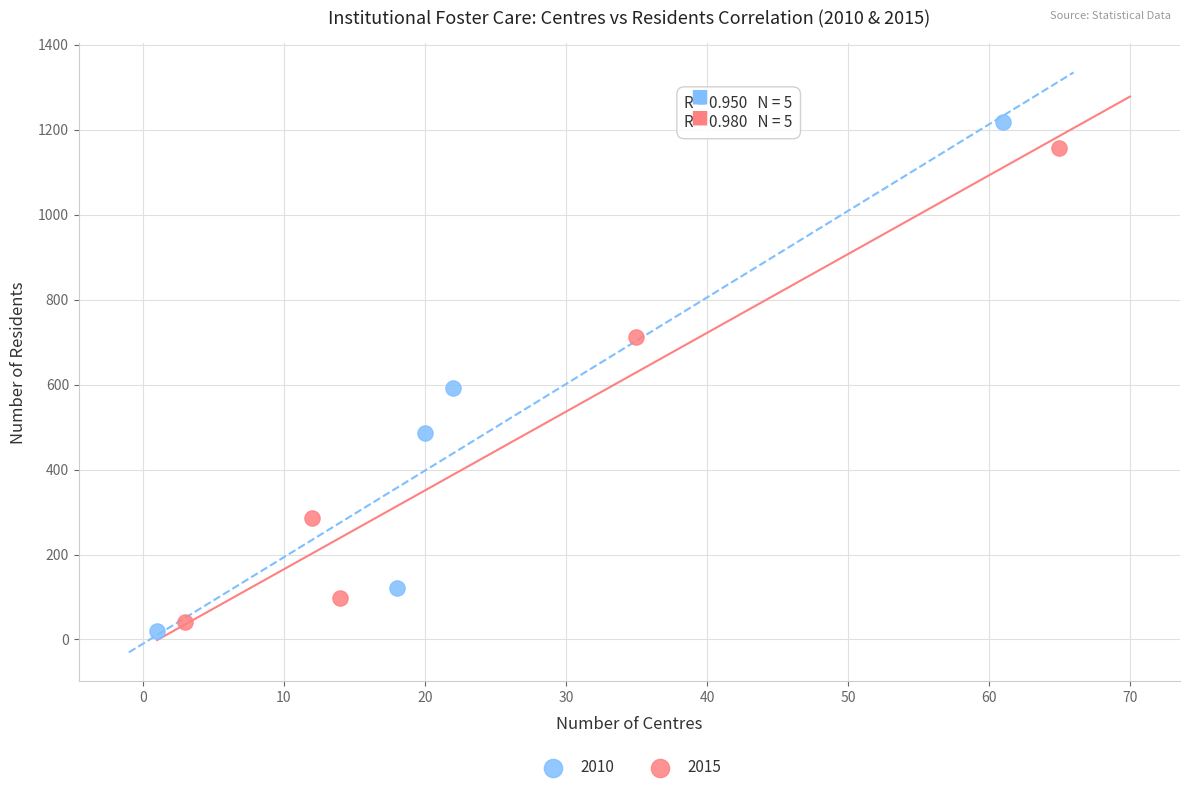

Which series has the widest spread of Y values?

2010